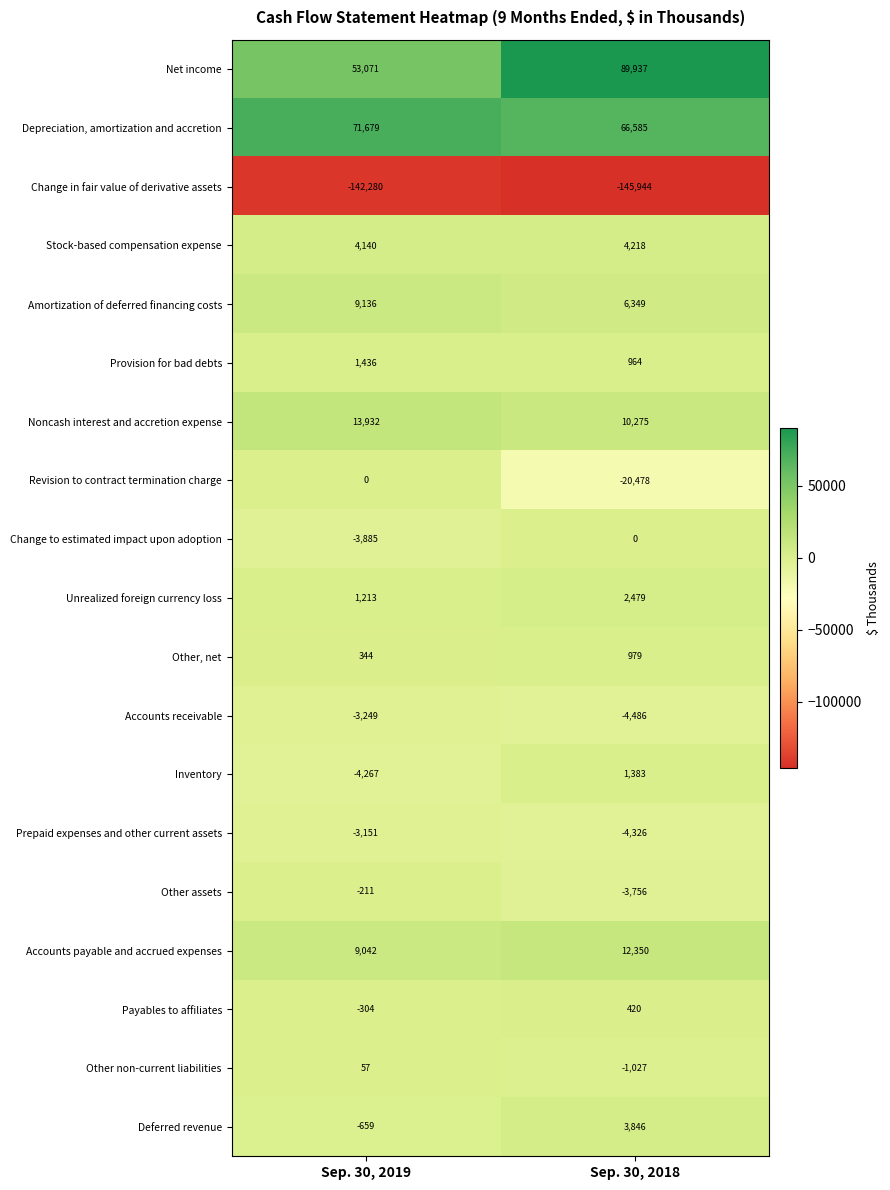

The Payables to affiliates series shows -205 at Sep. 30, 2019. True or false?

False